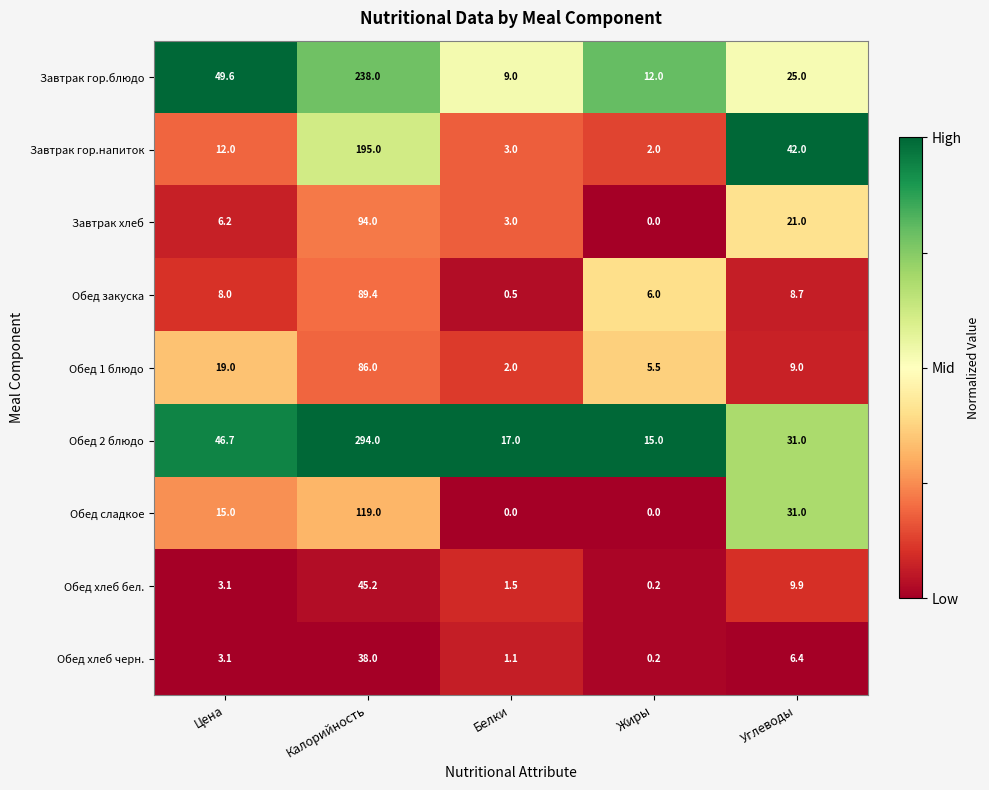

The Обед 2 блюдо series shows 418.1 at Калорийность. True or false?

False